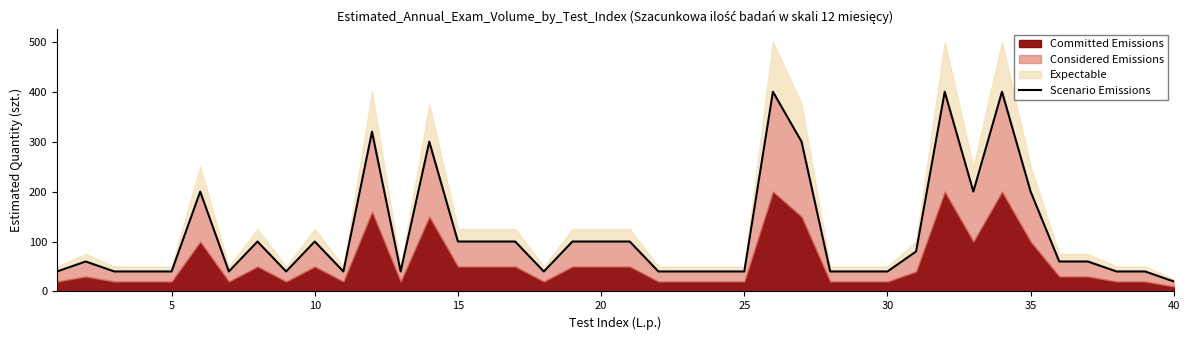

The chart shows a value of 10 at 37. True or false?

False